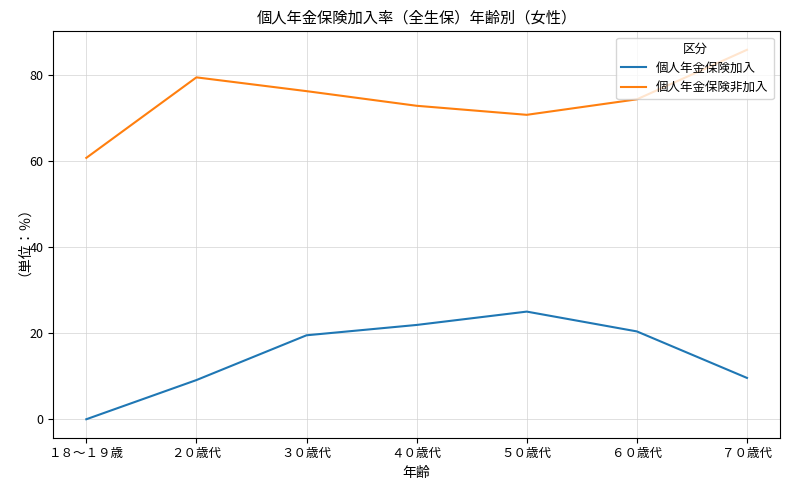

True or false: 個人年金保険非加入 and 個人年金保険加入 intersect in this chart.

False